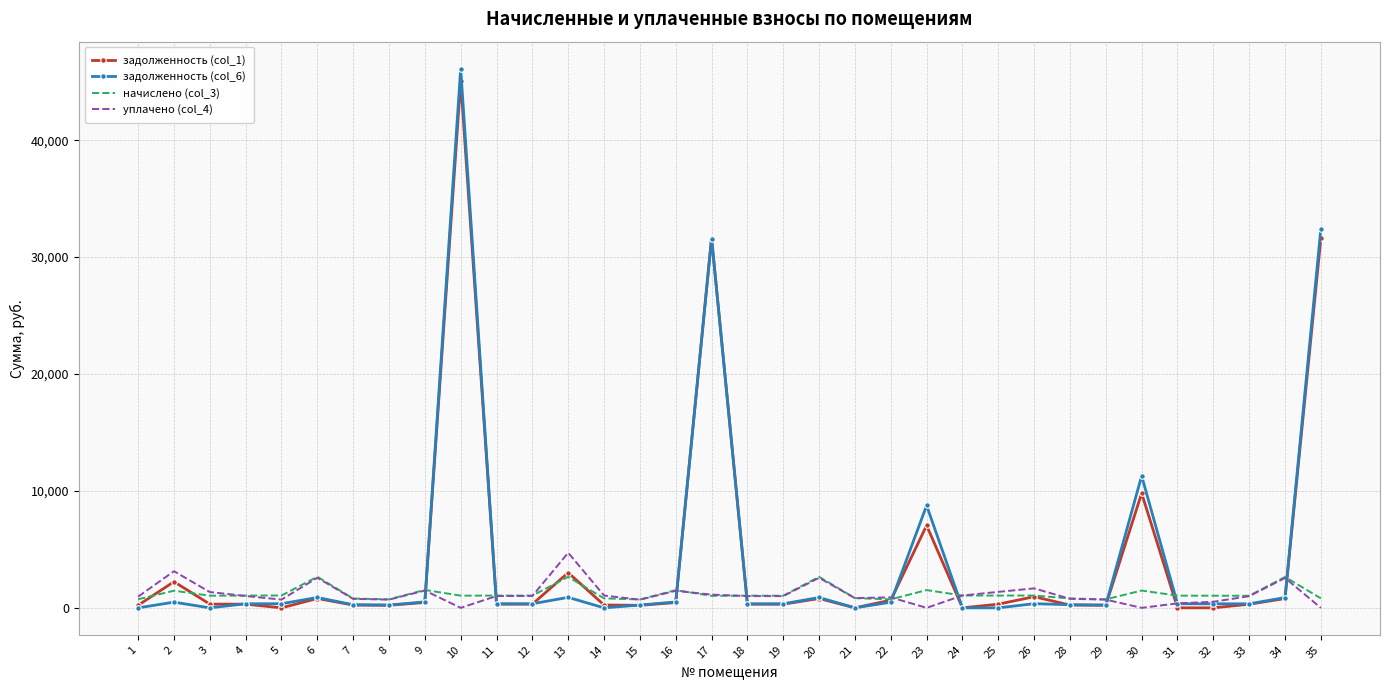

Which series has the largest range (max minus min)?

задолженность (col_6)